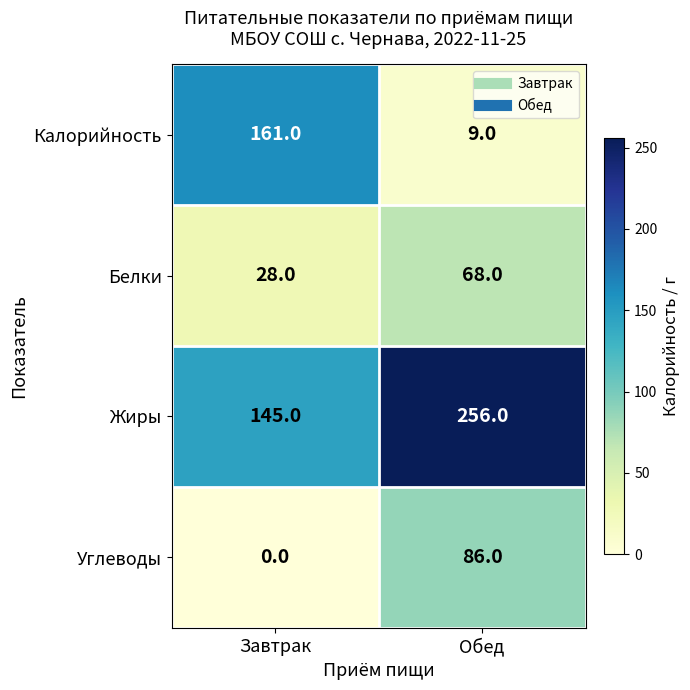

What is the average value of the Белки series?

48